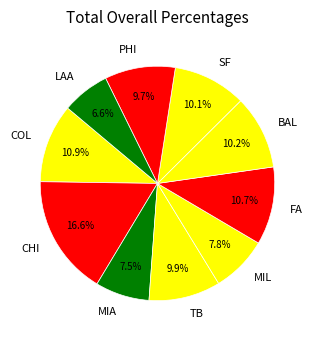

True or false: PHI accounts for 10% of the total.

True